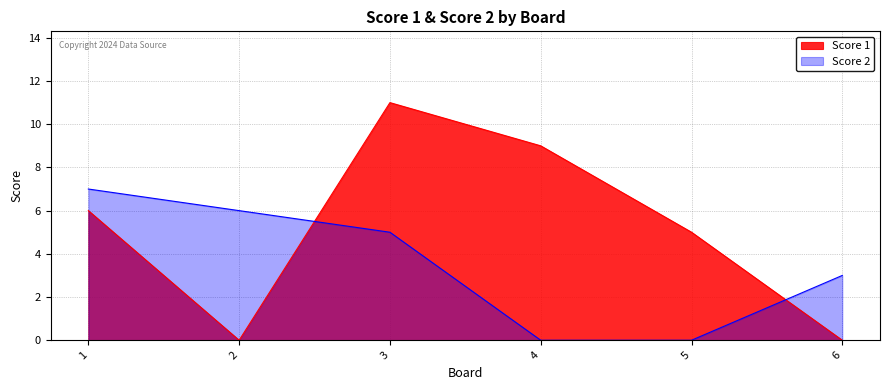

What is the spread (max minus min) of values at 2?

6